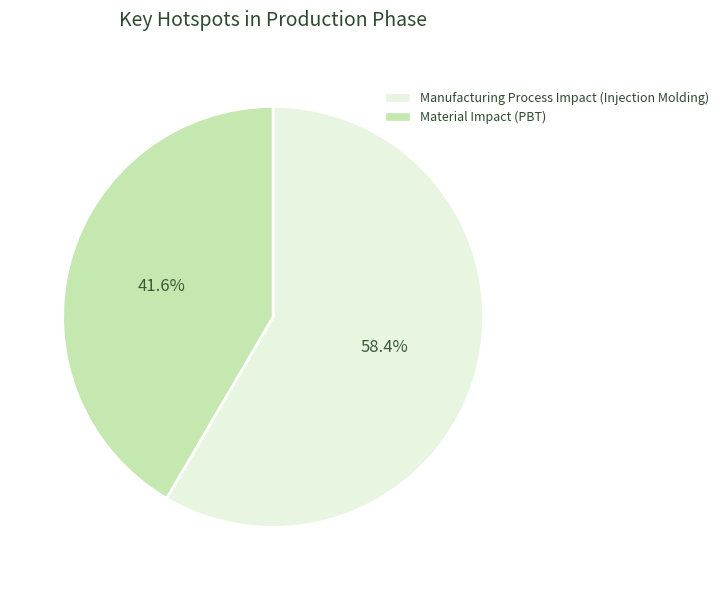

Does any single category account for the majority?

Yes